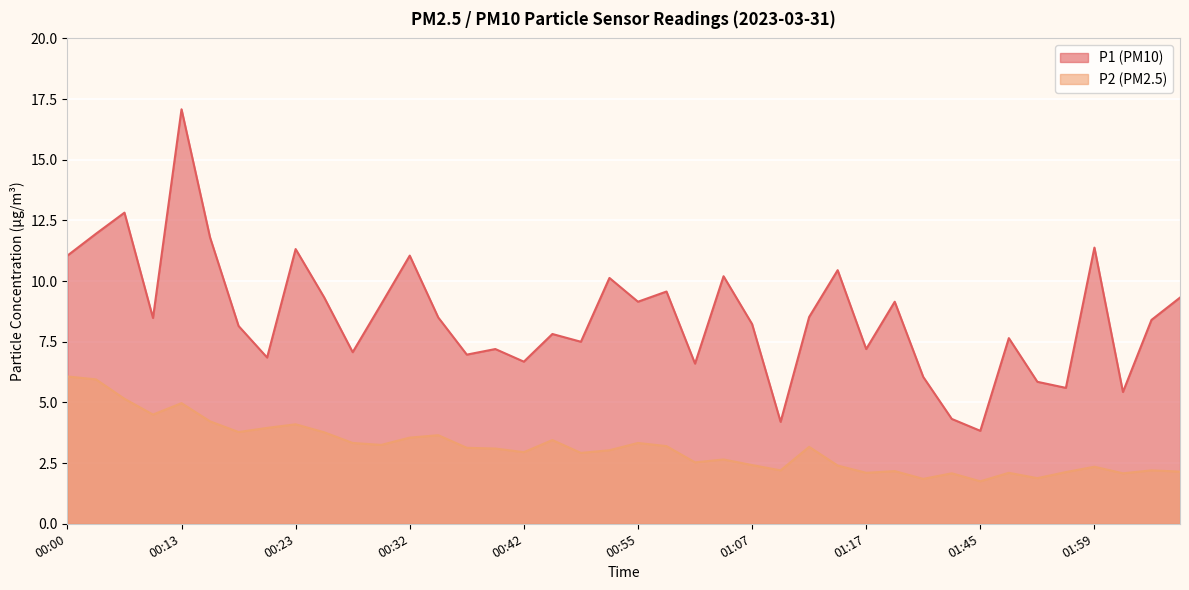

The value of P2 at 01:24 is 2.2. True or false?

True